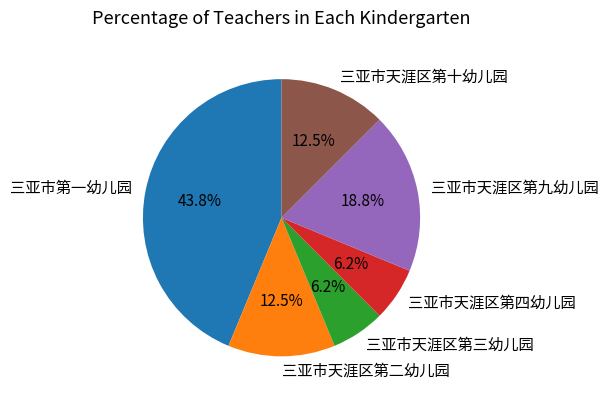

To the nearest percent, what is the difference between the 三亚市天涯区第二幼儿园 and 三亚市天涯区第九幼儿园 slice percentages?

6%